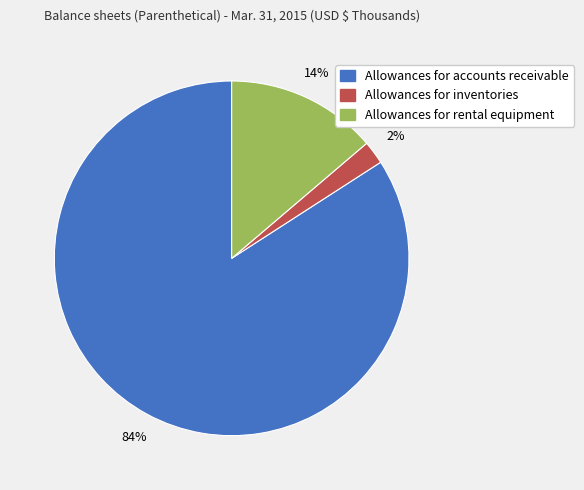

To the nearest percent, what is the difference between the largest and smallest slice percentages?

82%